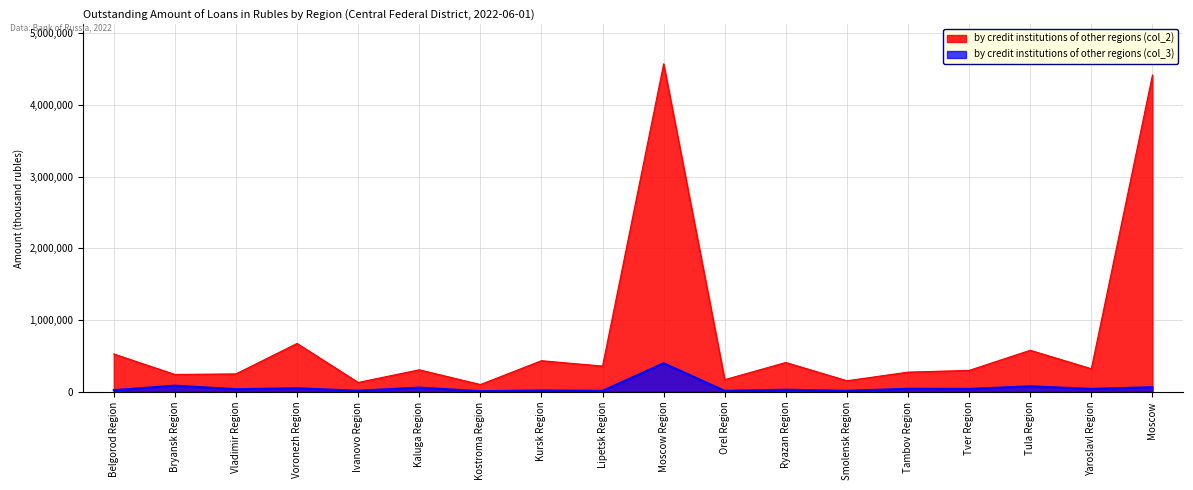

What position from the left is Vladimir Region?

3